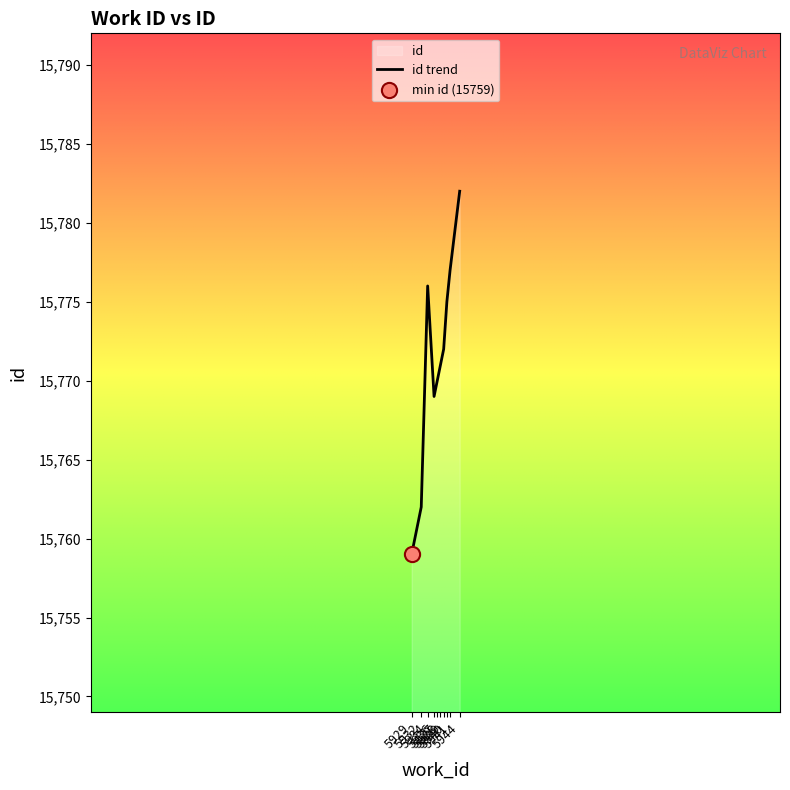

What is the ratio of the value at 5929 to the value at 5934?

1.0